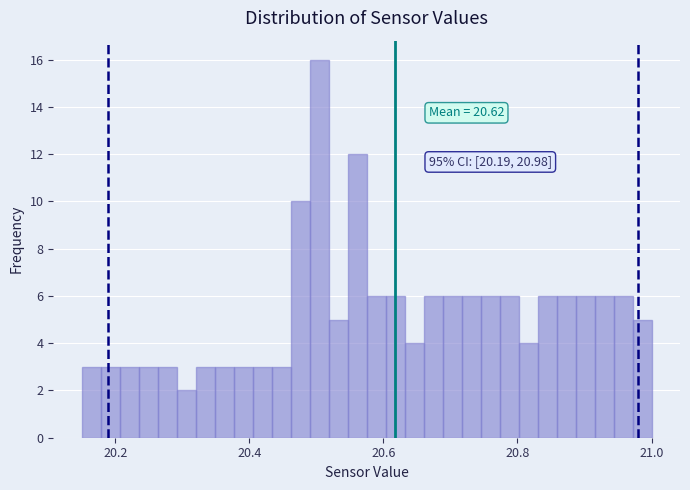

Around what value on the x-axis is the tallest bar? Give the approximate position of its centre, as read against the axis.

20.50